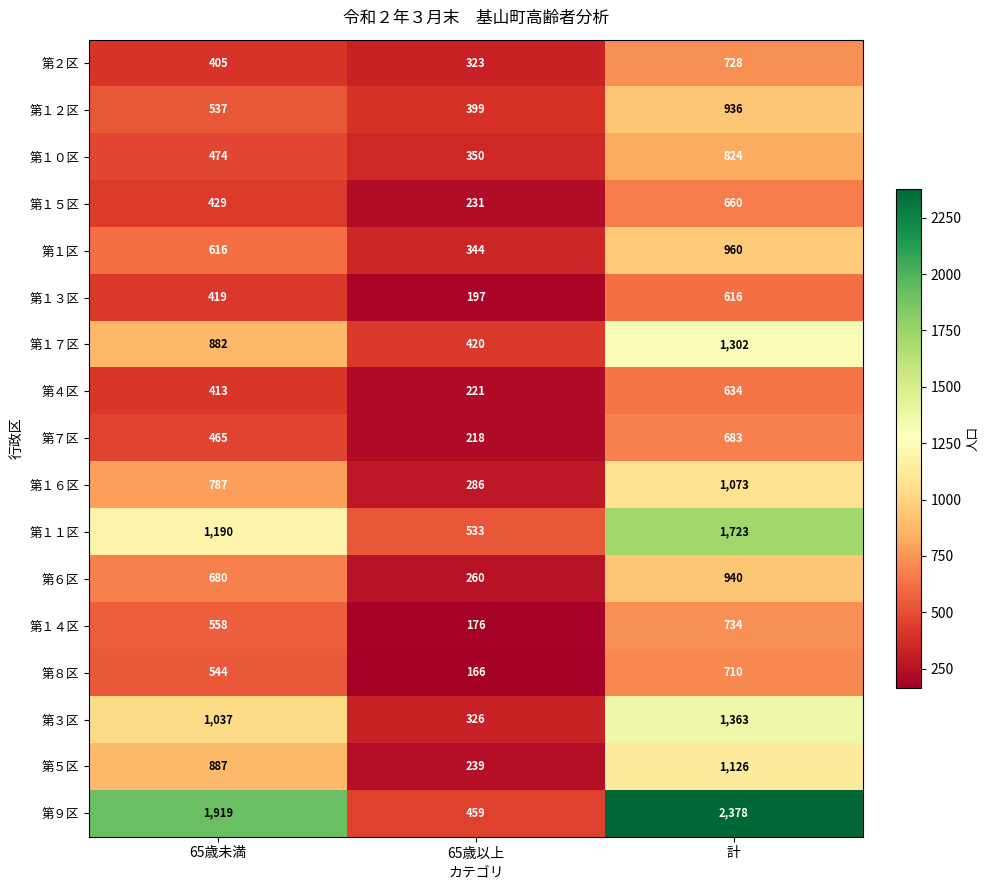

What is the spread (max minus min) of values at 65歳未満?

1514